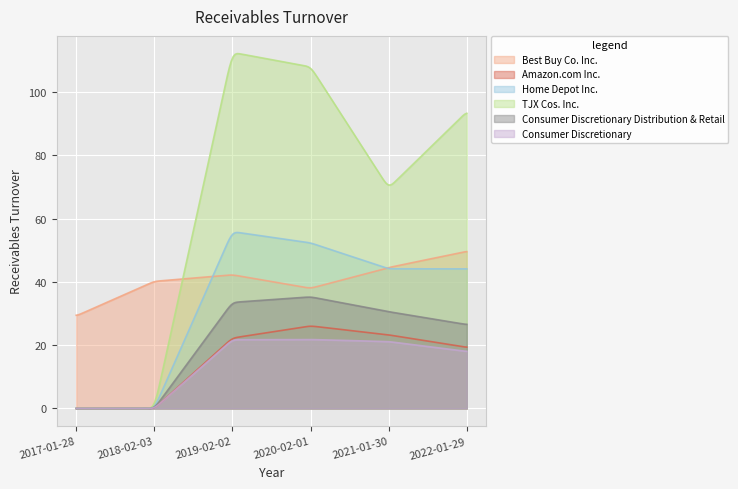

What is the difference between the Best Buy Co. Inc. values at 2019-02-02 and 2020-02-01?

4.3